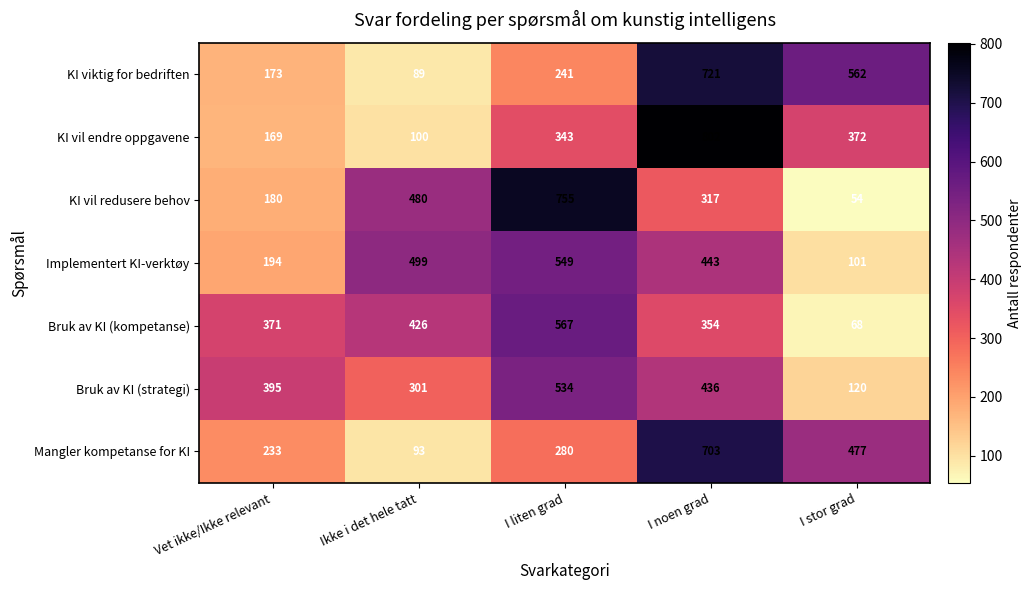

Which series has the largest range (max minus min)?

KI vil endre oppgavene